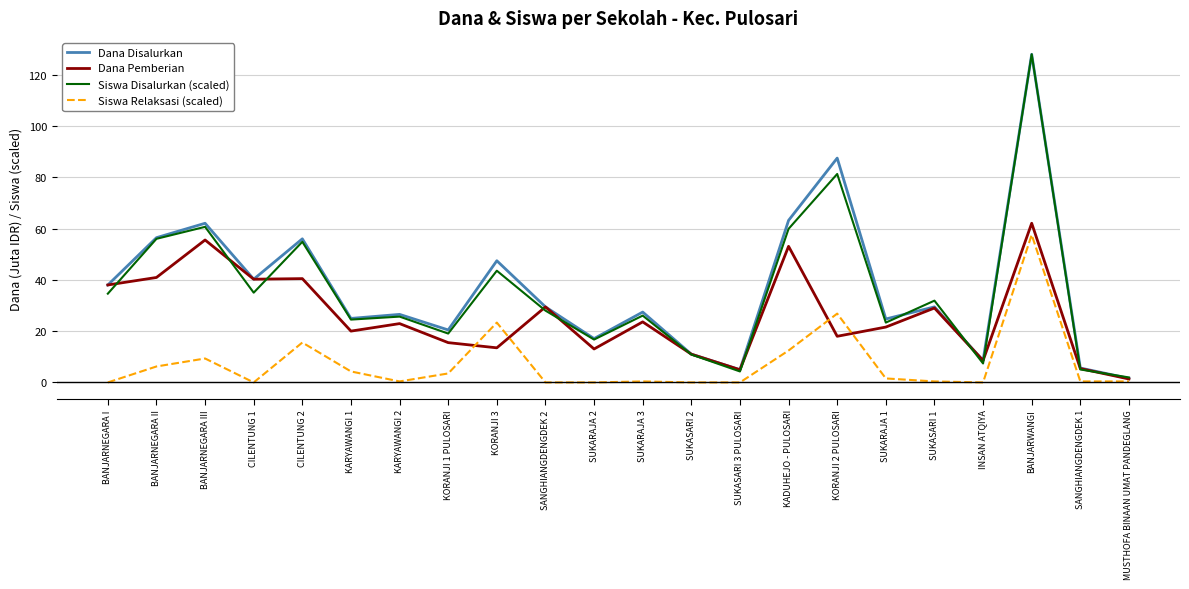

What are all the series names shown in the legend?

Dana Disalurkan, Dana Pemberian, Siswa Disalurkan (scaled), Siswa Relaksasi (scaled)